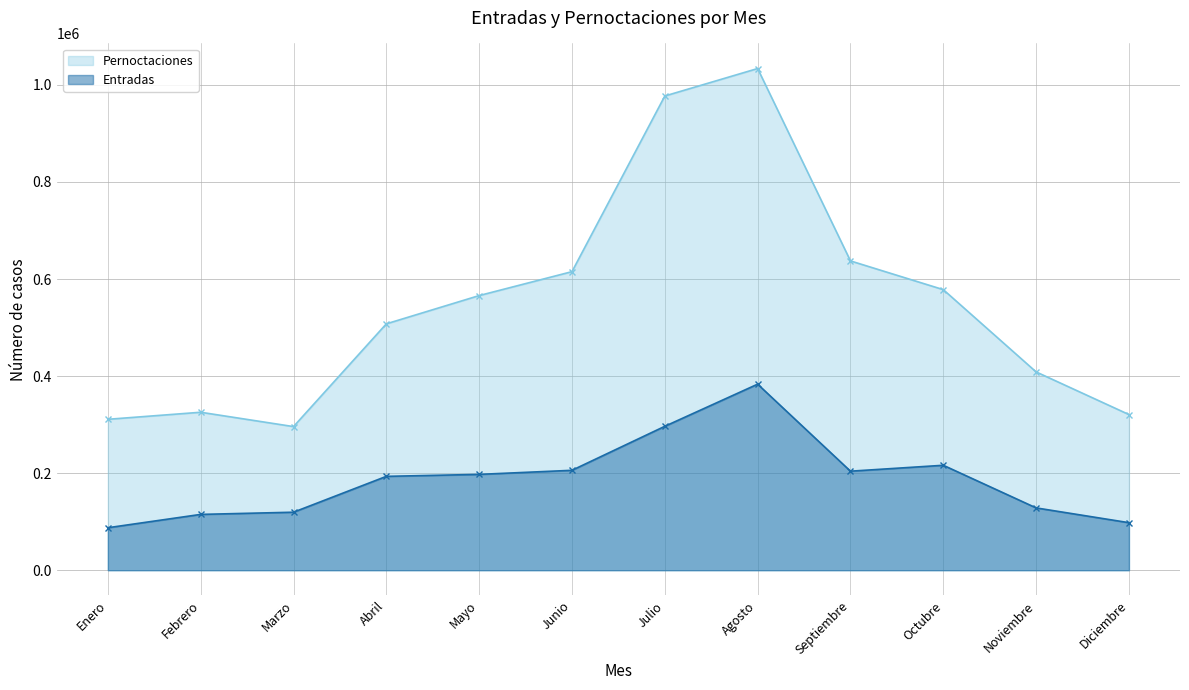

What is the difference between the maximum and minimum values in the Entradas series?

295840